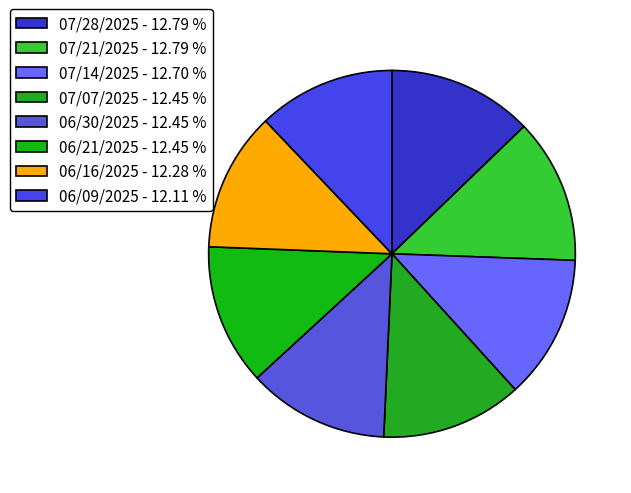

Which slice is the smallest?

06/09/2025